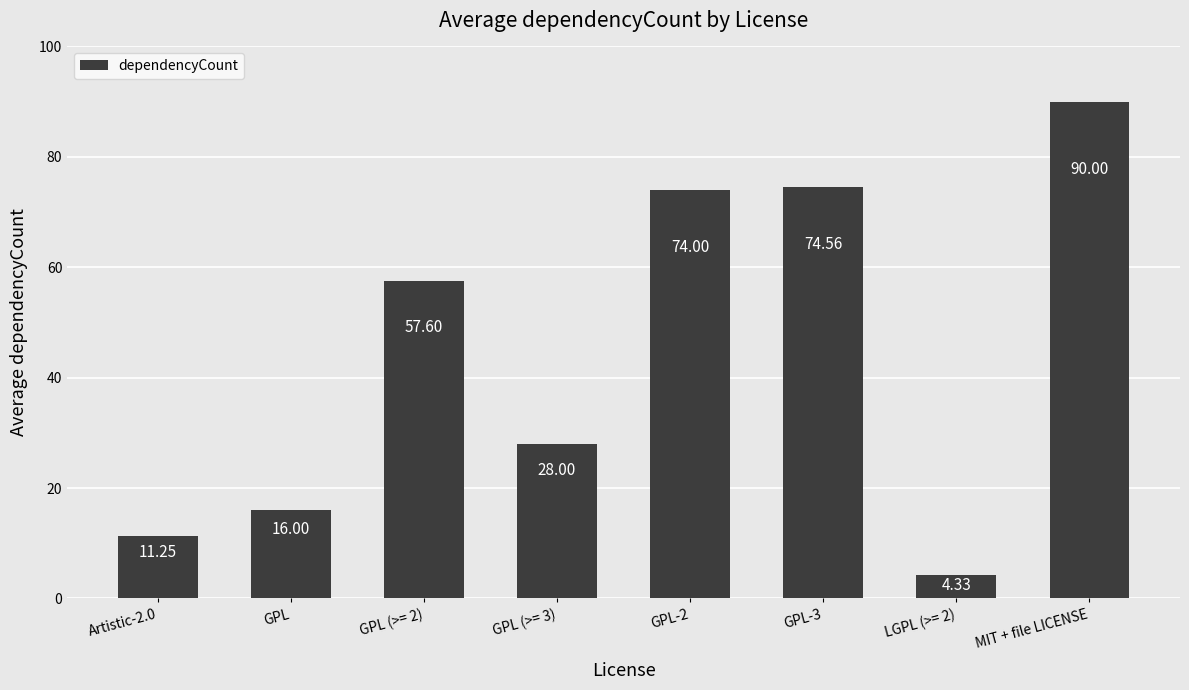

Rank the categories by value from lowest to highest.

LGPL (>= 2), Artistic-2.0, GPL, GPL (>= 3), GPL (>= 2), GPL-2, GPL-3, MIT + file LICENSE